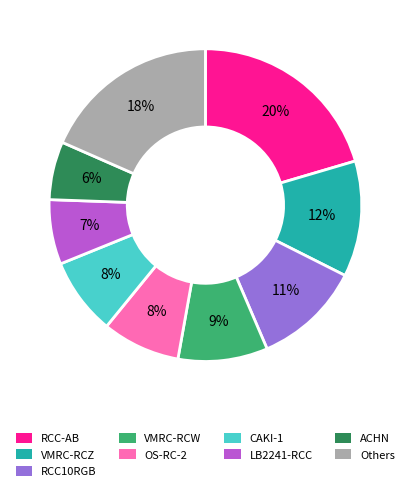

To the nearest percent, what is the difference between the largest and smallest slice percentages?

14%